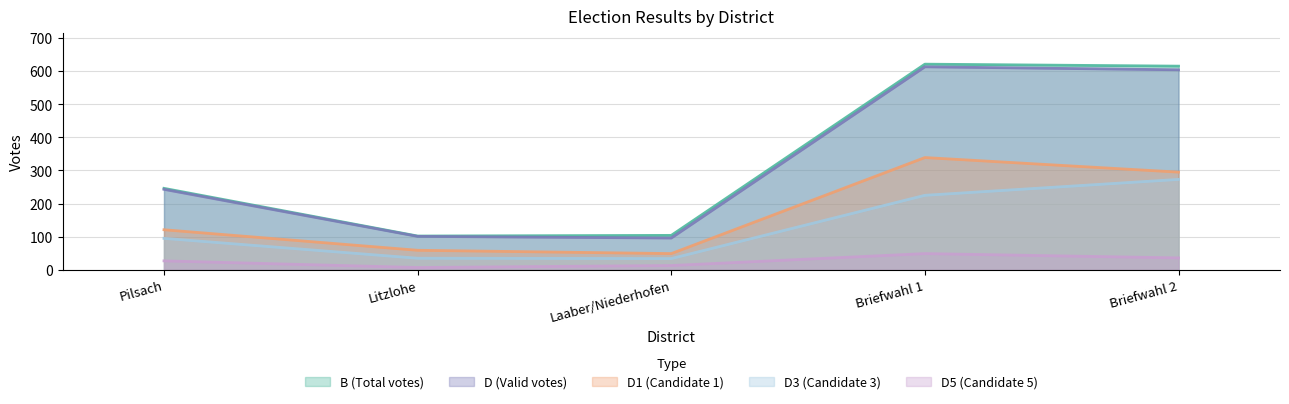

True or false: D3 and B cross at least once.

False